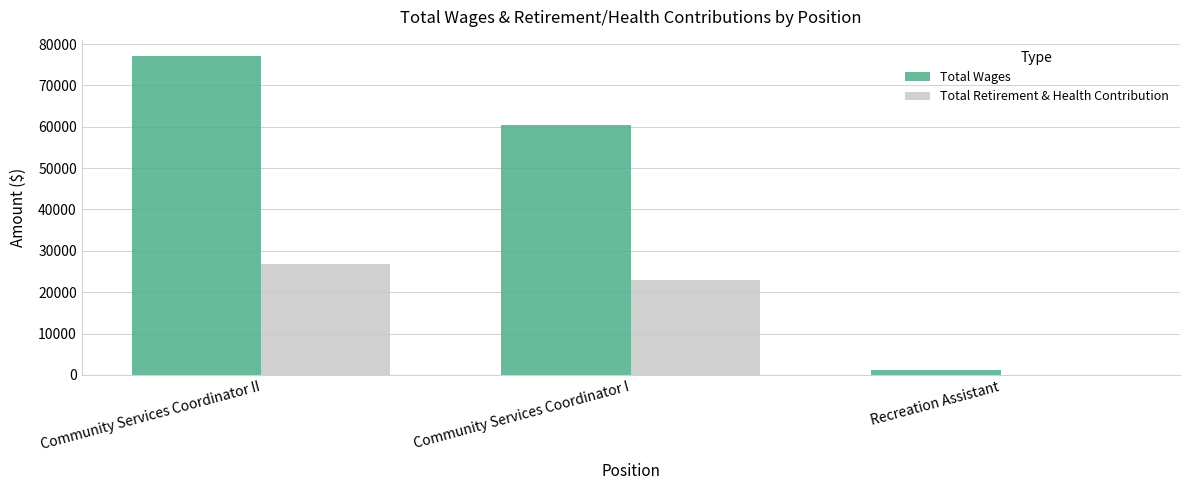

At which category is the sum across all series the highest?

Community Services Coordinator II